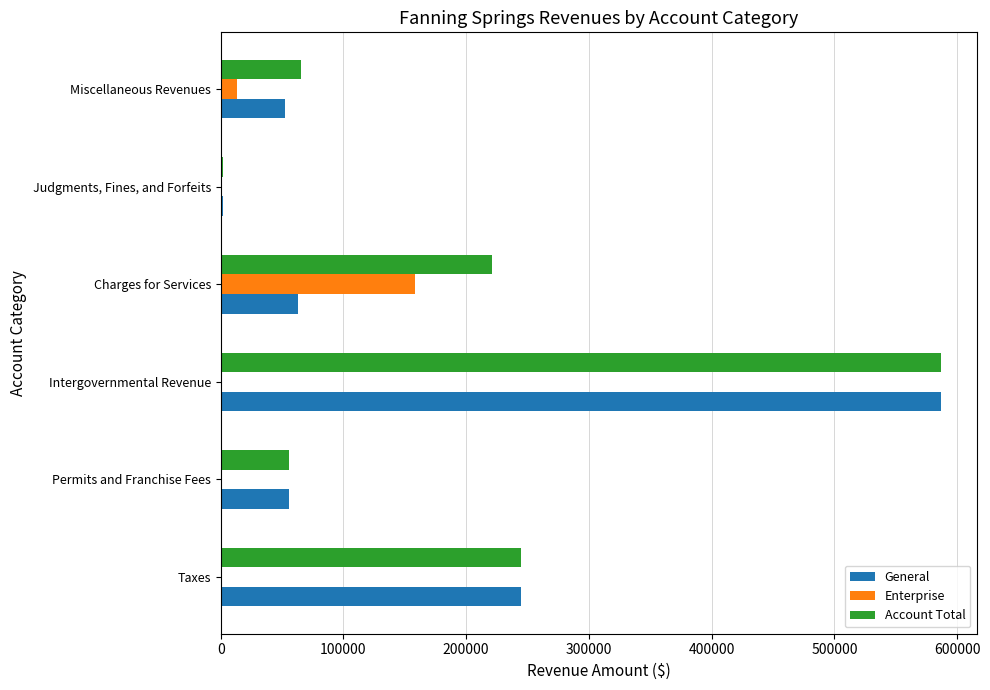

What is the sum of the General values at Intergovernmental Revenue and Miscellaneous Revenues?

638602